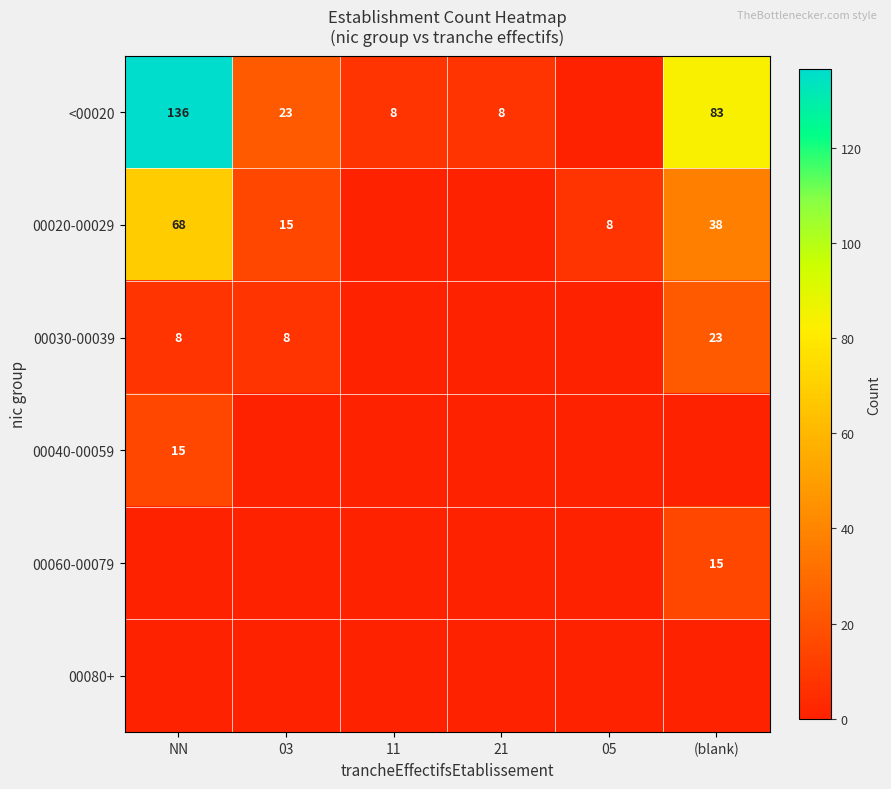

Is it true that 00060-00079 equals 15 at (blank)?

True